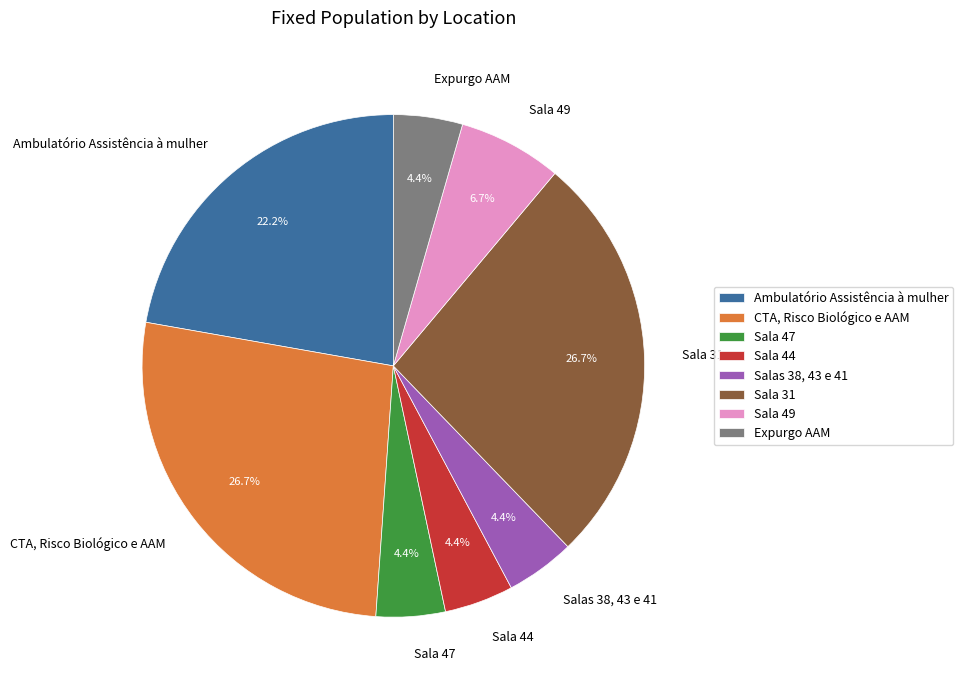

To the nearest percent, what portion does Ambulatório Assistência à mulher represent?

22%